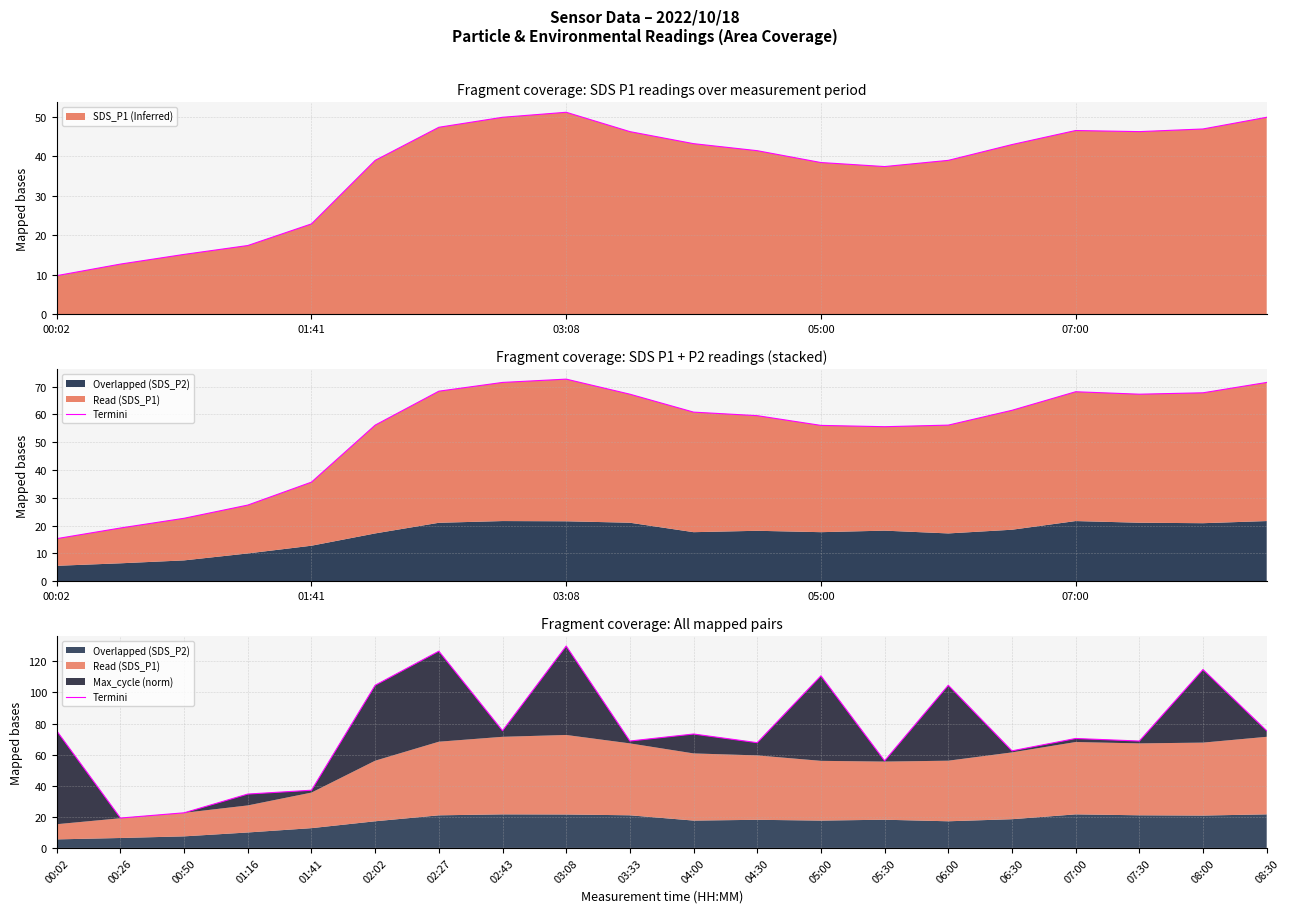

At which label does SDS_P1 (Inferred) reach its peak?

03:08